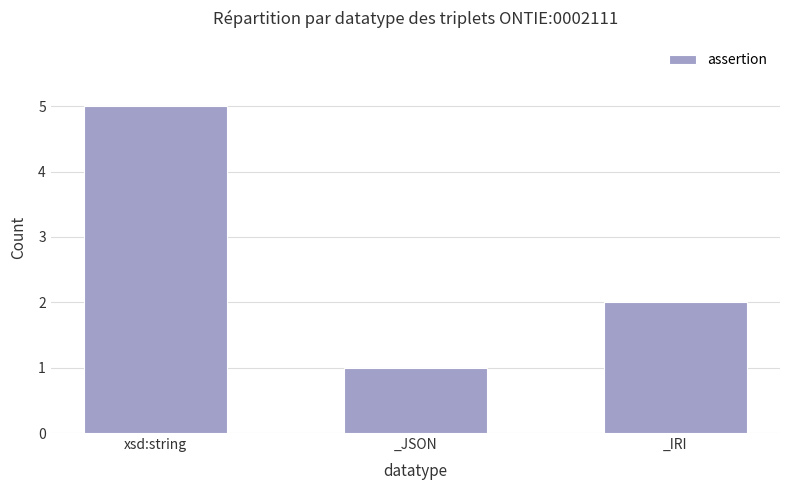

What is the ratio of the value at _IRI to the value at xsd:string?

0.4